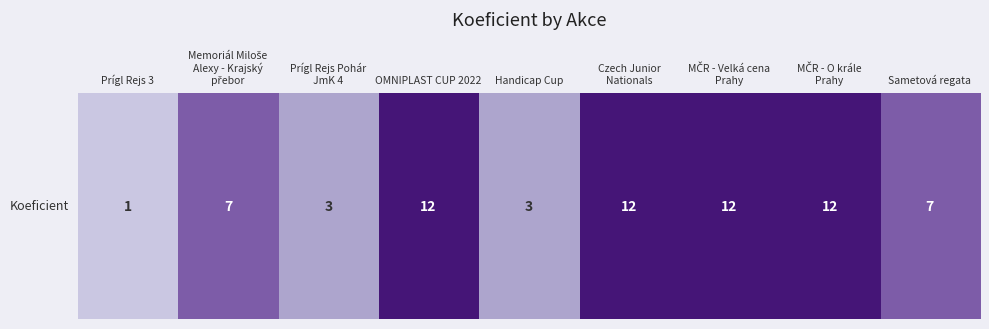

At which category does the chart reach its peak across all series?

OMNIPLAST CUP 2022